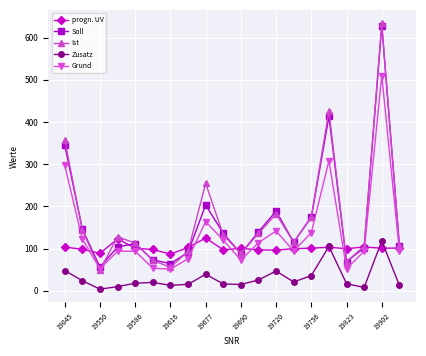

True or false: Zusatz and Soll cross at least once.

False